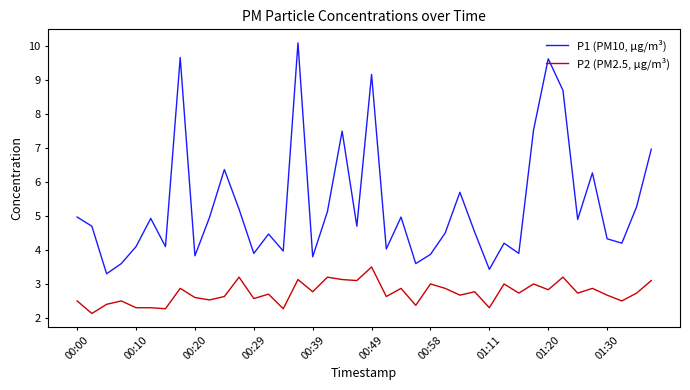

True or false: P1 (PM10, µg/m³) and P2 (PM2.5, µg/m³) intersect in this chart.

False